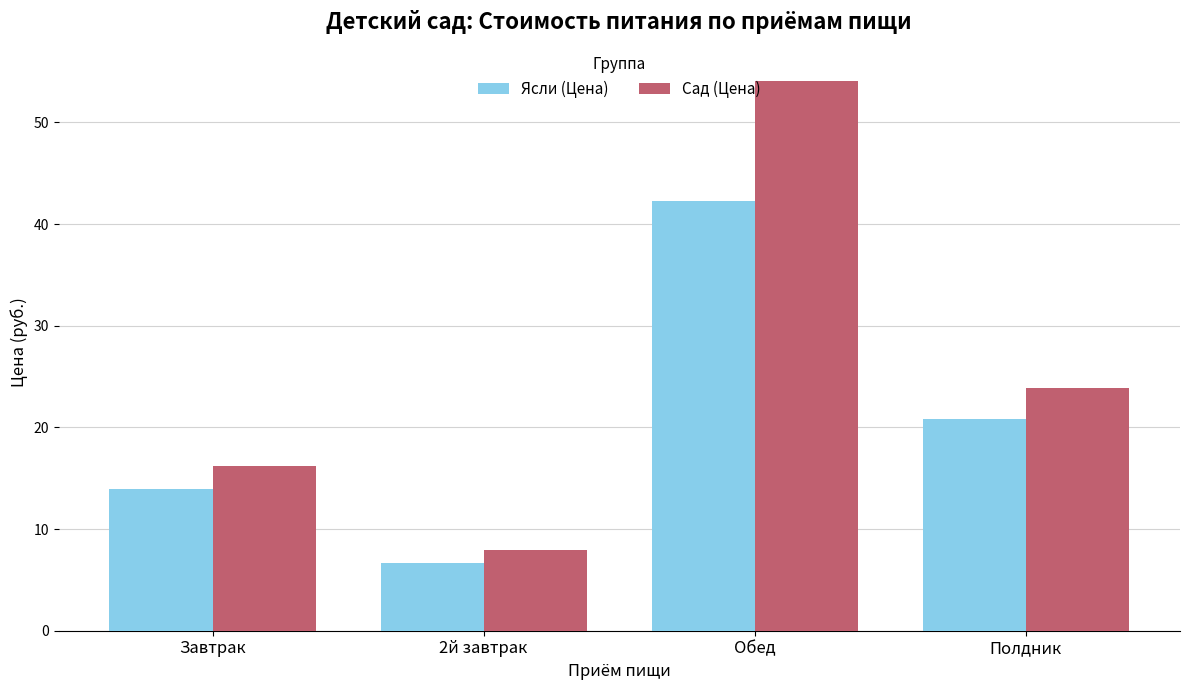

At how many categories does at least one series exceed 35?

1